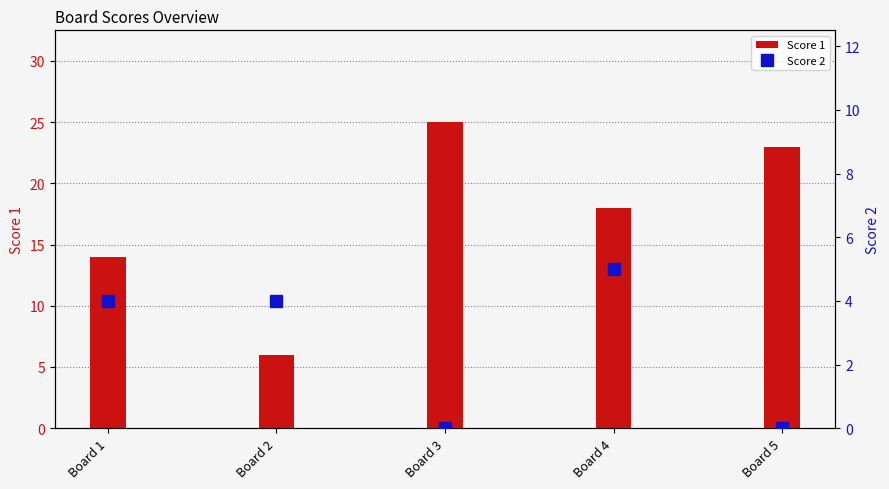

The Score 2 series shows 5 at Board 4. True or false?

True